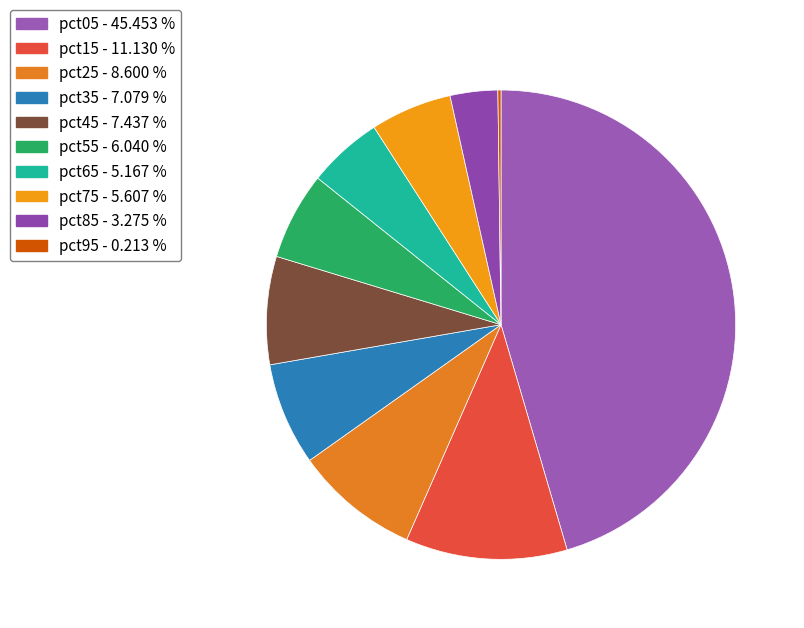

To the nearest percent, what portion does pct05 represent?

45%